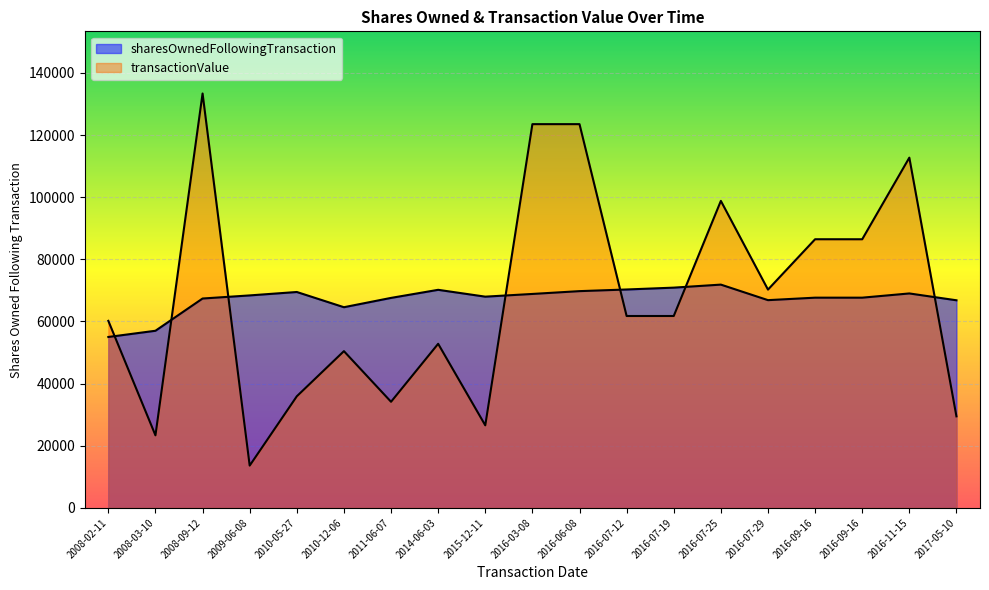

Reading left to right, transcribe all the data shown in this chart.

sharesOwnedFollowingTransaction: 2008-02-11=55000	2008-03-10=57000	2008-09-12=67377	2009-06-08=68377	2010-05-27=69477	2010-12-06=64577	2011-06-07=67577	2014-06-03=70177	2015-12-11=67977	2016-03-08=68849	2016-06-08=69755	2016-07-12=70284	2016-07-19=70880	2016-07-25=71853	2016-07-29=66853	2016-09-16=67651	2016-09-16=67651	2016-11-15=69010	2017-05-10=66810
transactionValue: 2008-02-11=60182	2008-03-10=23343	2008-09-12=133368	2009-06-08=13603	2010-05-27=35909	2010-12-06=50436	2011-06-07=34139	2014-06-03=52804	2015-12-11=26561	2016-03-08=123500	2016-06-08=123500	2016-07-12=61750	2016-07-19=61750	2016-07-25=98800	2016-07-29=70250	2016-09-16=86456	2016-09-16=86450	2016-11-15=112718	2017-05-10=29454